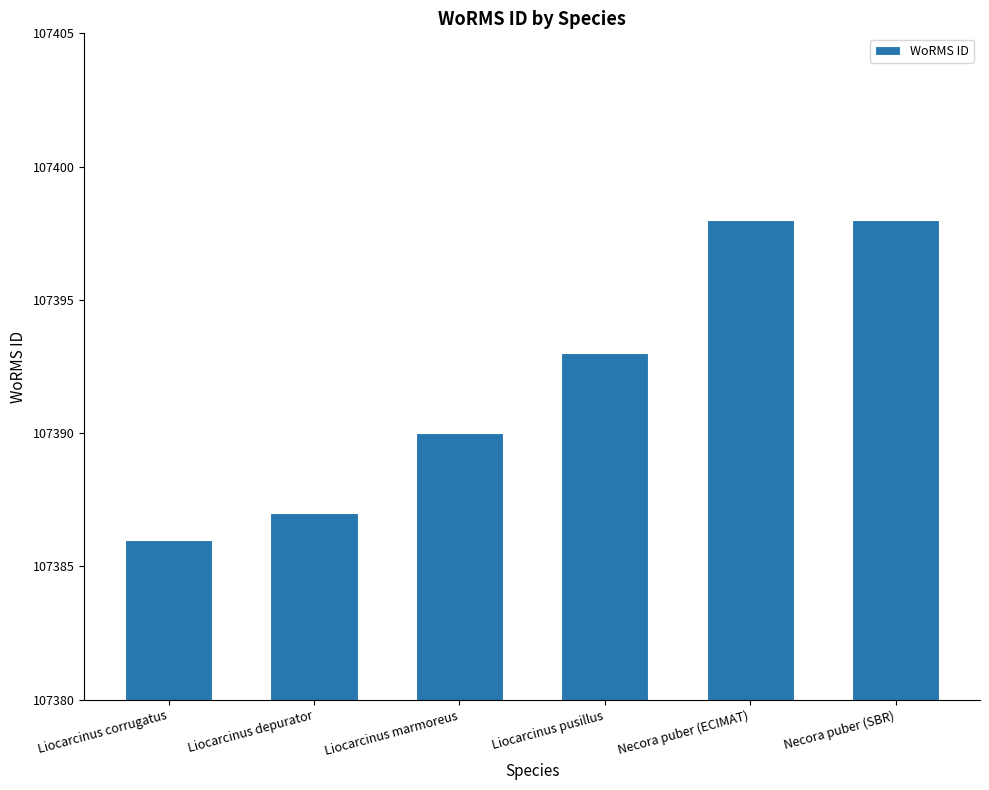

What is the maximum value shown in the chart?

107398